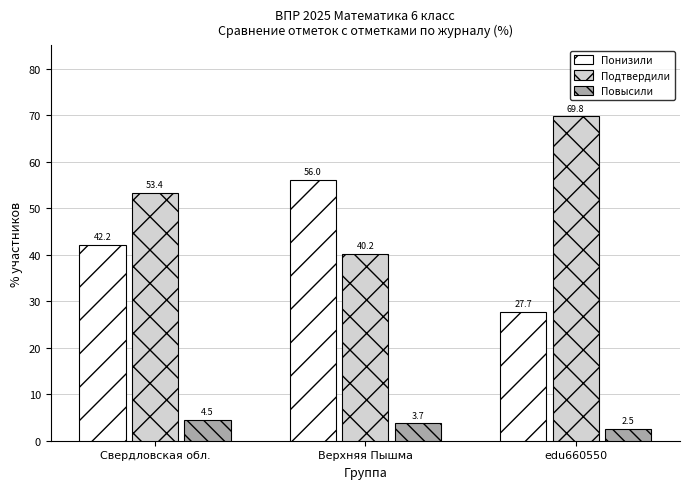

Reading left to right, extract all data points from this chart.

Понизили: 42.2	56.0	27.7
Подтвердили: 53.4	40.2	69.8
Повысили: 4.5	3.7	2.5